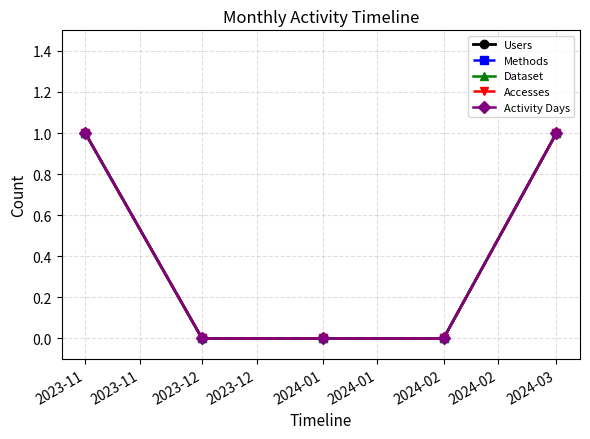

True or false: Accesses has a value of 0 at 2023-11.

False